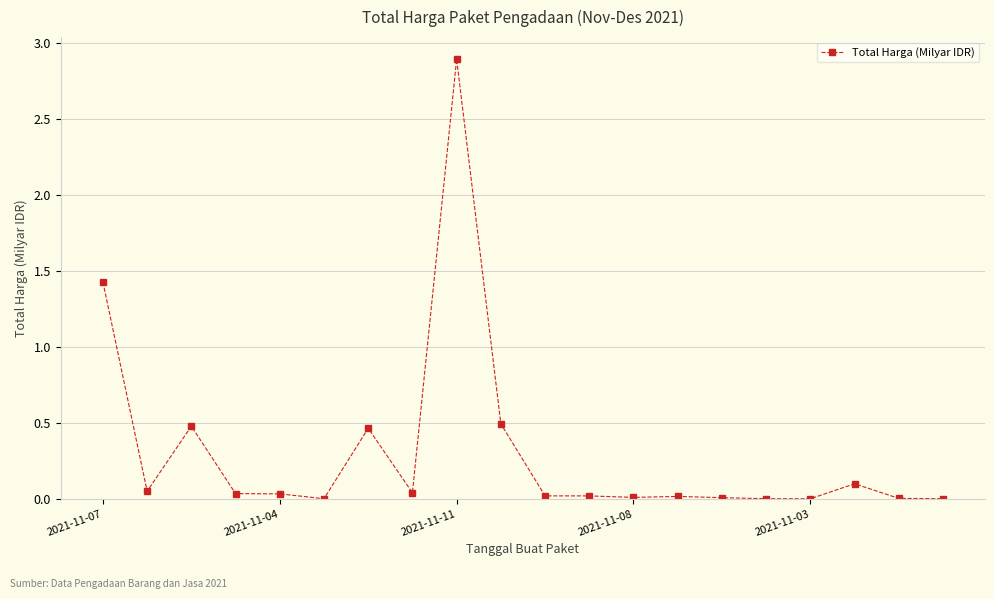

What is the sum of all values?

6.1